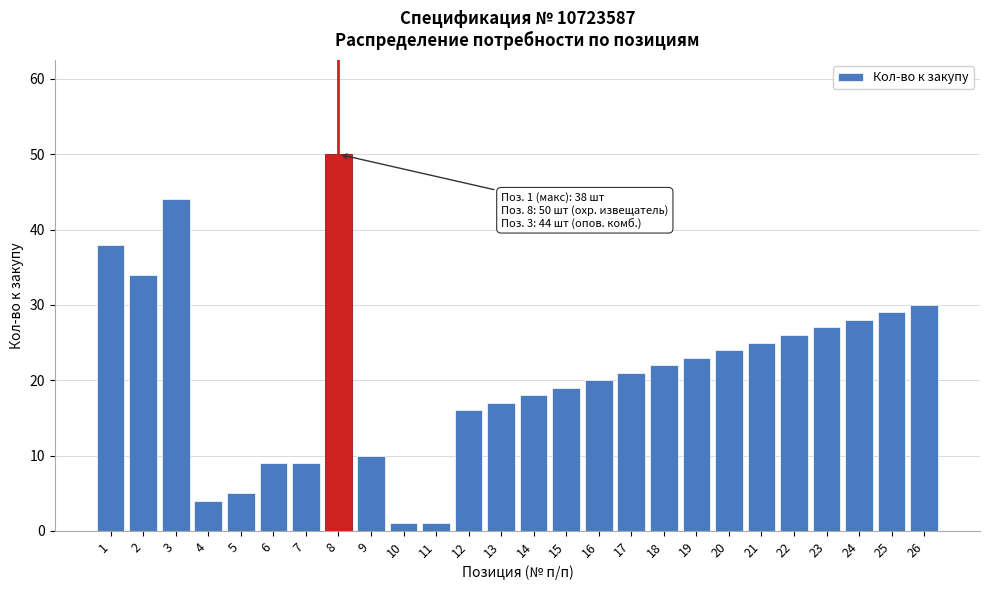

Reading left to right, what are all the values shown in this chart?

1=38	2=34	3=44	4=4	5=5	6=9	7=9	8=50	9=10	10=1	11=1	12=16	13=17	14=18	15=19	16=20	17=21	18=22	19=23	20=24	21=25	22=26	23=27	24=28	25=29	26=30